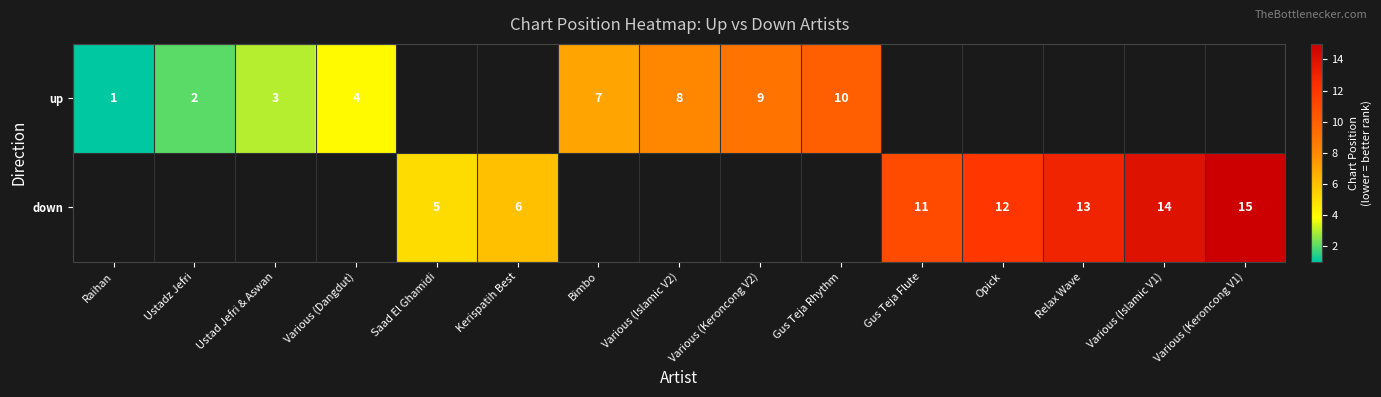

Is the value of up at Various (Dangdut) greater than the value of down at Various (Islamic V1)?

No